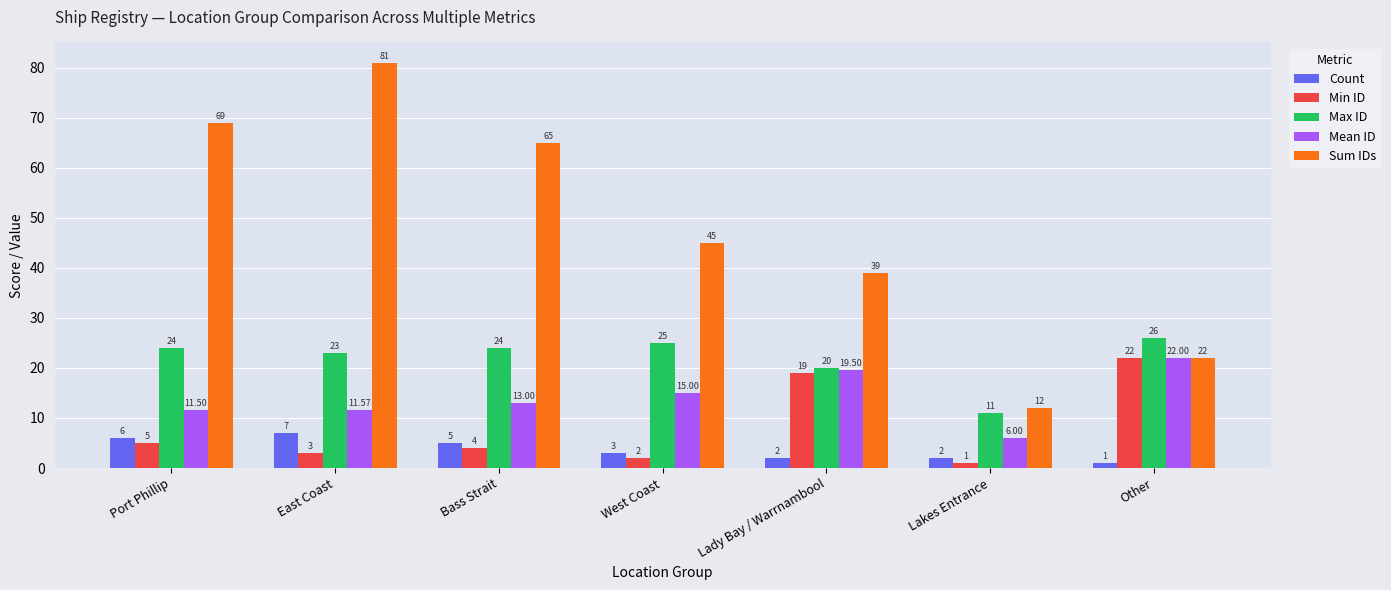

Reading left to right, list all the values displayed in this chart.

Count: Port Phillip=6.0	East Coast=7.0	Bass Strait=5.0	West Coast=3.0	Lady Bay / Warrnambool=2.0	Lakes Entrance=2.0	Other=1.0
Min ID: Port Phillip=5.0	East Coast=3.0	Bass Strait=4.0	West Coast=2.0	Lady Bay / Warrnambool=19.0	Lakes Entrance=1.0	Other=22.0
Max ID: Port Phillip=24.0	East Coast=23.0	Bass Strait=24.0	West Coast=25.0	Lady Bay / Warrnambool=20.0	Lakes Entrance=11.0	Other=26.0
Mean ID: Port Phillip=11.5	East Coast=11.6	Bass Strait=13.0	West Coast=15.0	Lady Bay / Warrnambool=19.5	Lakes Entrance=6.0	Other=22.0
Sum IDs: Port Phillip=69.0	East Coast=81.0	Bass Strait=65.0	West Coast=45.0	Lady Bay / Warrnambool=39.0	Lakes Entrance=12.0	Other=22.0